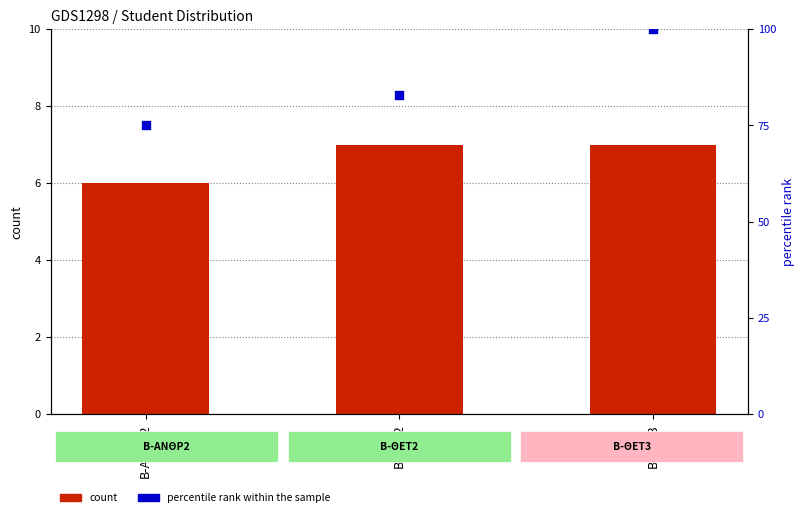

At which category is the sum across all series the highest?

Β-ΘΕΤ3